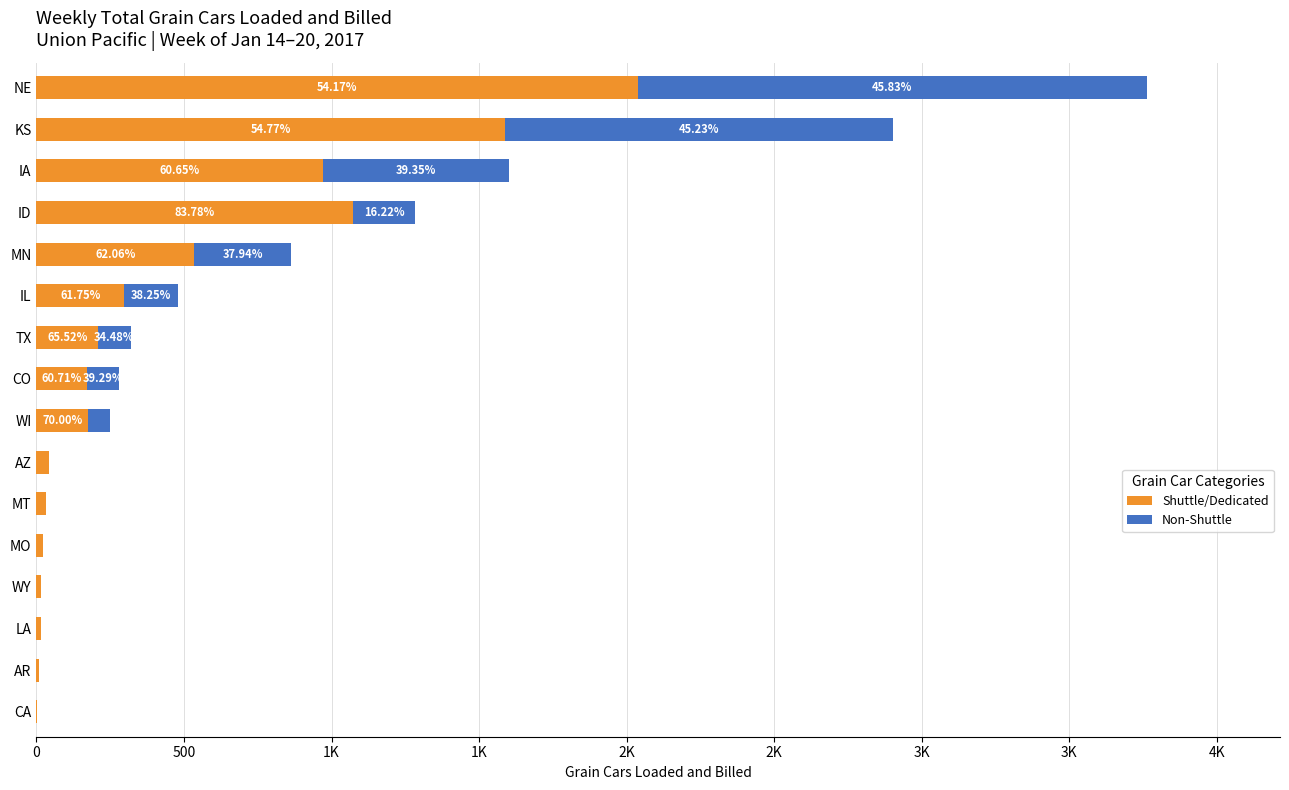

Reading right to left, transcribe all the data shown in this chart.

Shuttle/Dedicated: 3	8	15	17	21	33	44	175	170	209	297	535	1074	971	1589	2038
Non-Shuttle: 0	0	0	0	0	0	0	75	110	110	184	327	208	630	1312	1724